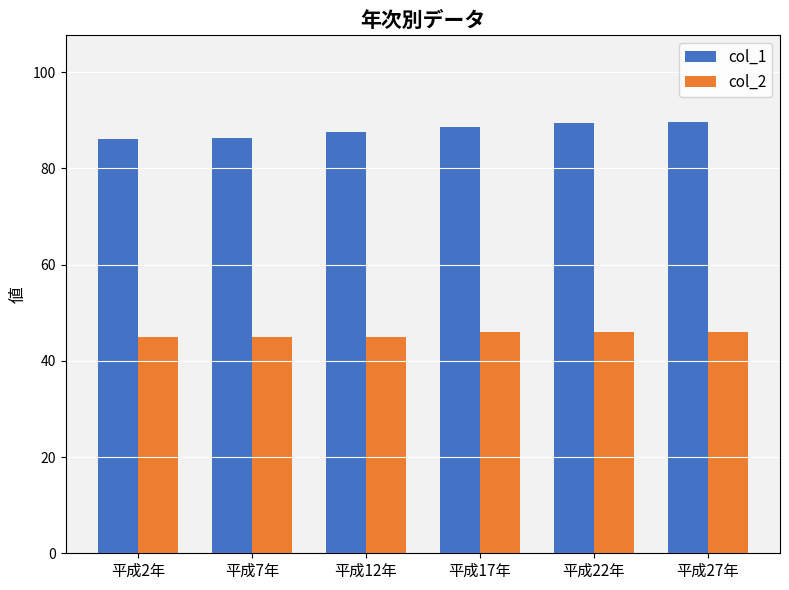

What is the sum of all col_1 values?

527.6